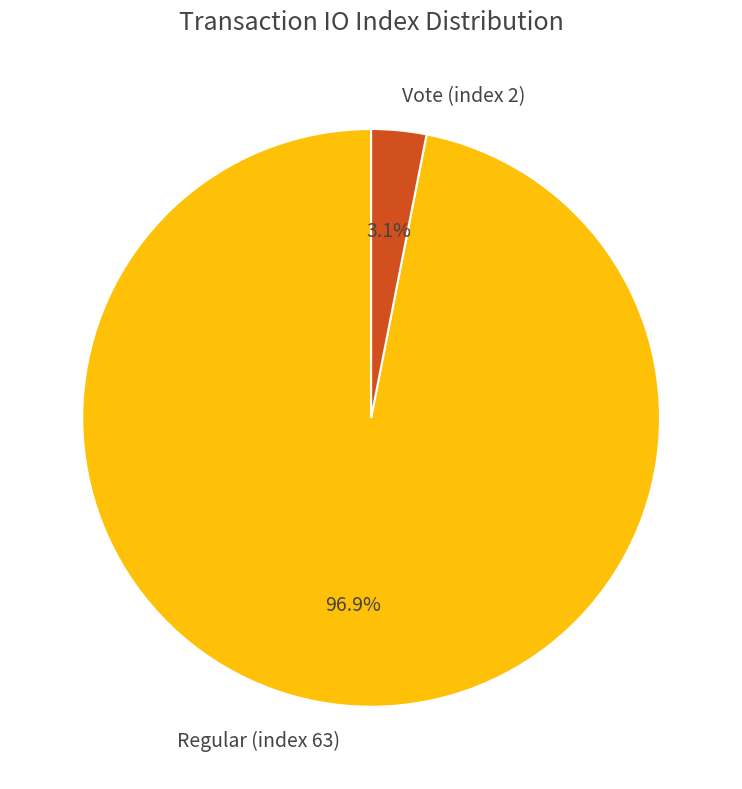

Does Regular (index 63) represent more than half of the total?

Yes